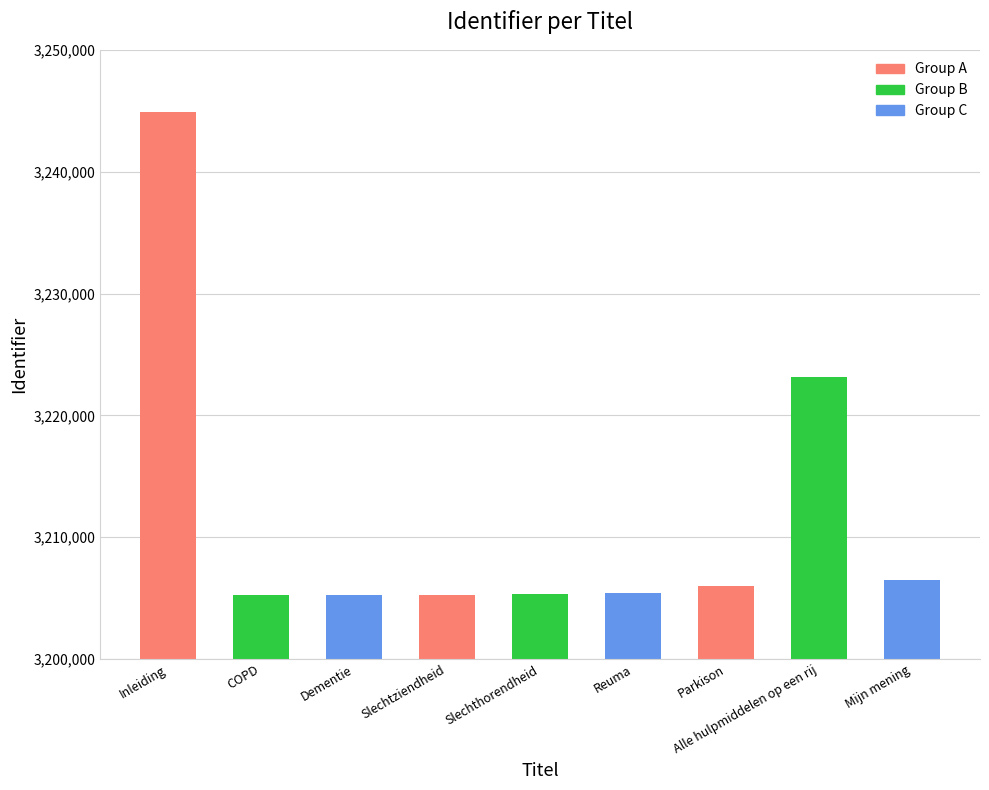

What is the label of the 7th bar from the right?

Dementie